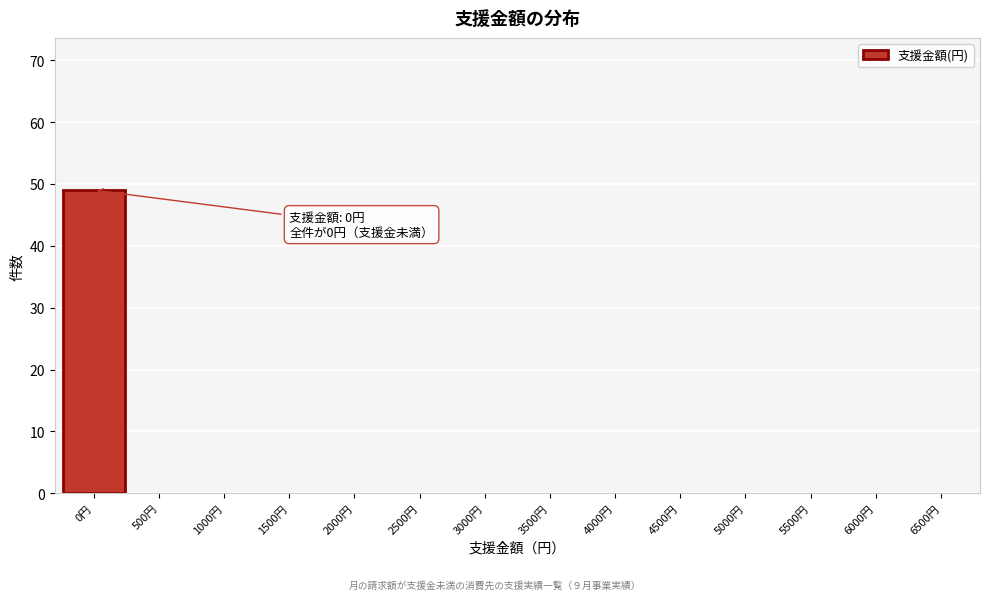

Reading left to right, what are all the values shown in this chart?

0円=49	500円=0	1000円=0	1500円=0	2000円=0	2500円=0	3000円=0	3500円=0	4000円=0	4500円=0	5000円=0	5500円=0	6000円=0	6500円=0